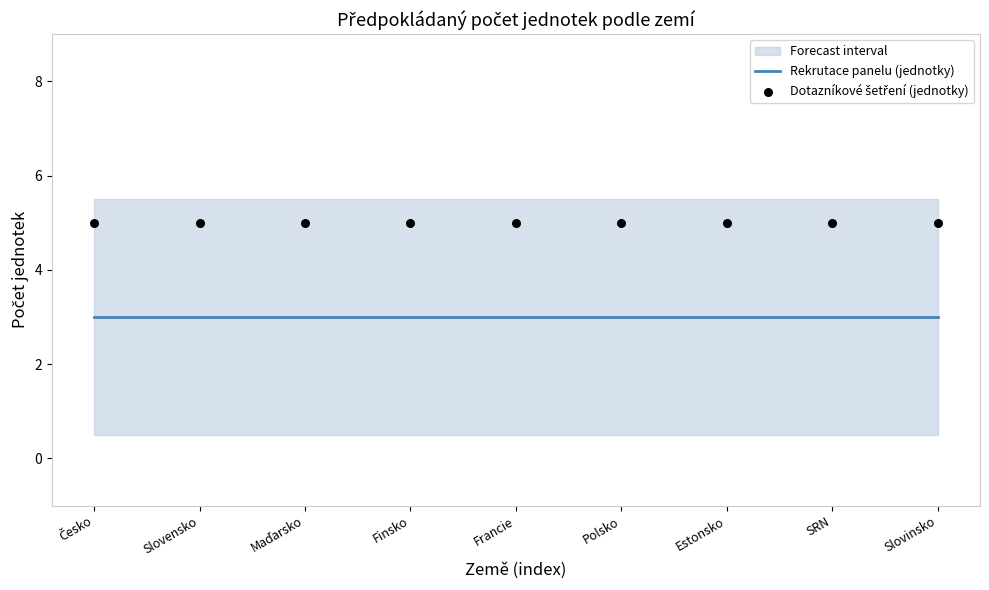

Which series has the largest Y range (max minus min)?

Rekrutace panelu (jednotky)